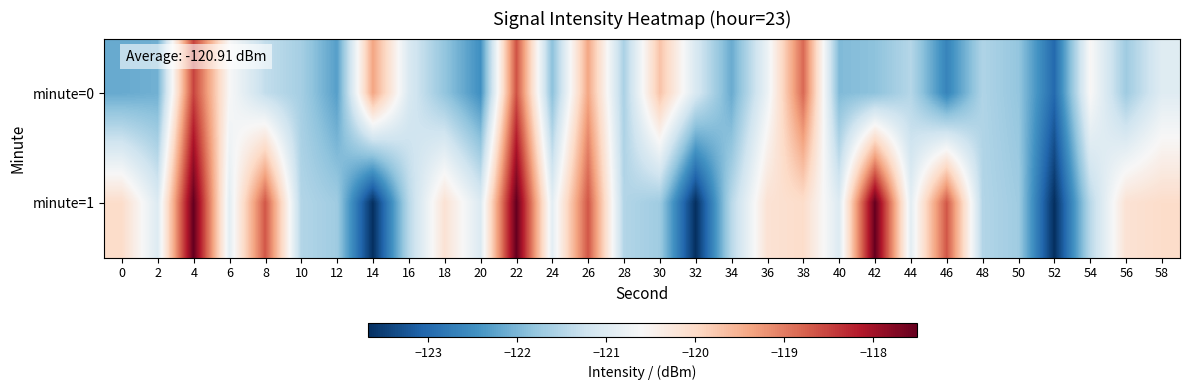

Reading left to right, transcribe all the data shown in this chart.

minute=0: 0=-122.2	2=-122.1	4=-118.5	6=-120.6	8=-121.3	10=-121.6	12=-122.3	14=-119.4	16=-121.1	18=-121.8	20=-122.5	22=-118.6	24=-121.9	26=-119.4	28=-121.6	30=-119.7	32=-121.1	34=-122.1	36=-120.8	38=-118.8	40=-122.0	42=-121.9	44=-121.5	46=-122.6	48=-121.5	50=-121.8	52=-123.0	54=-120.6	56=-121.7	58=-121.0
minute=1: 0=-120.0	2=-121.0	4=-117.5	6=-120.9	8=-118.7	10=-121.5	12=-121.7	14=-123.7	16=-121.4	18=-120.2	20=-121.0	22=-117.5	24=-120.9	26=-118.7	28=-121.5	30=-121.7	32=-123.7	34=-121.4	36=-120.2	38=-120.0	40=-121.0	42=-117.5	44=-120.9	46=-118.7	48=-121.5	50=-121.7	52=-123.7	54=-121.4	56=-120.2	58=-120.0